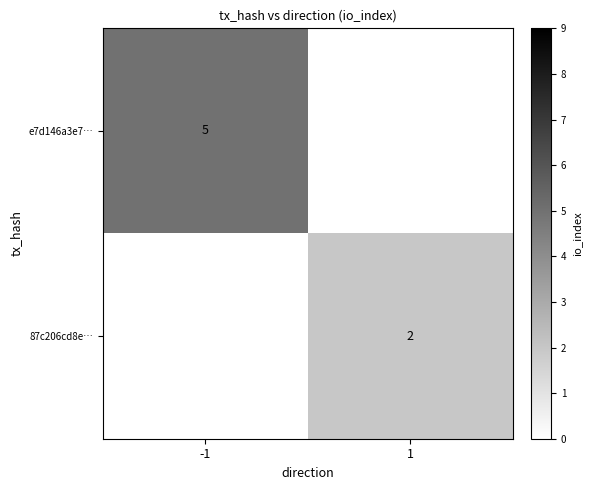

True or false: 87c206cd8e… has a value of 2 at 1.

True